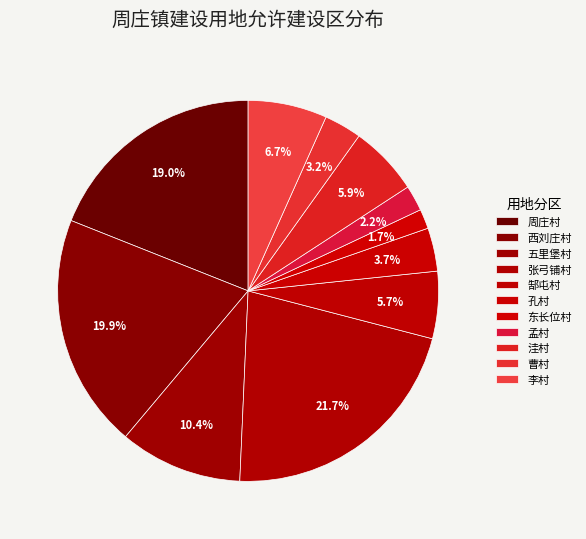

Combined, what portion of the pie is 张弓铺村 and 曹村?

24.8%